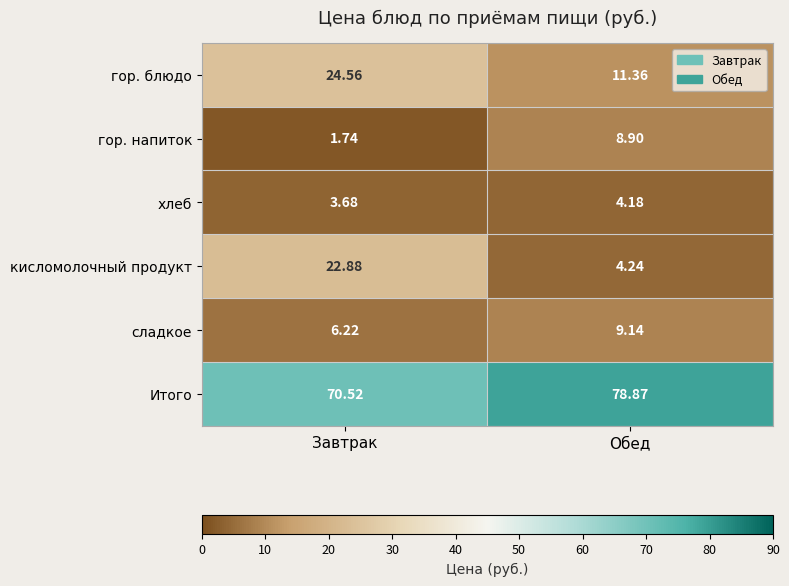

Is it true that сладкое equals 15.8 at Обед?

False